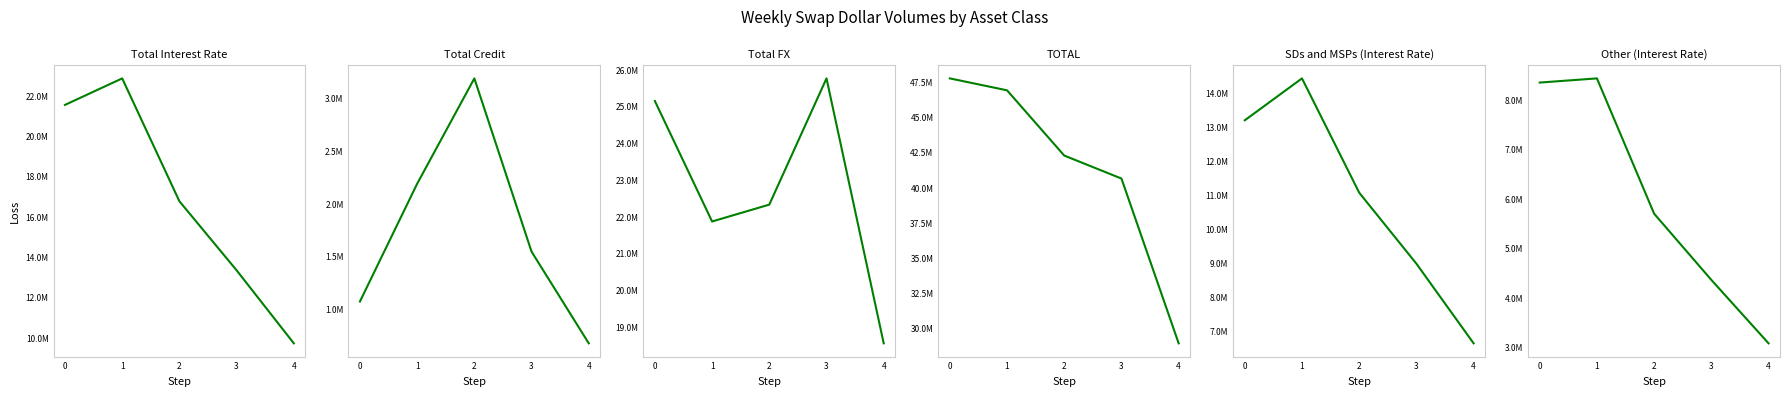

At how many categories does at least one series exceed 3138446?

5